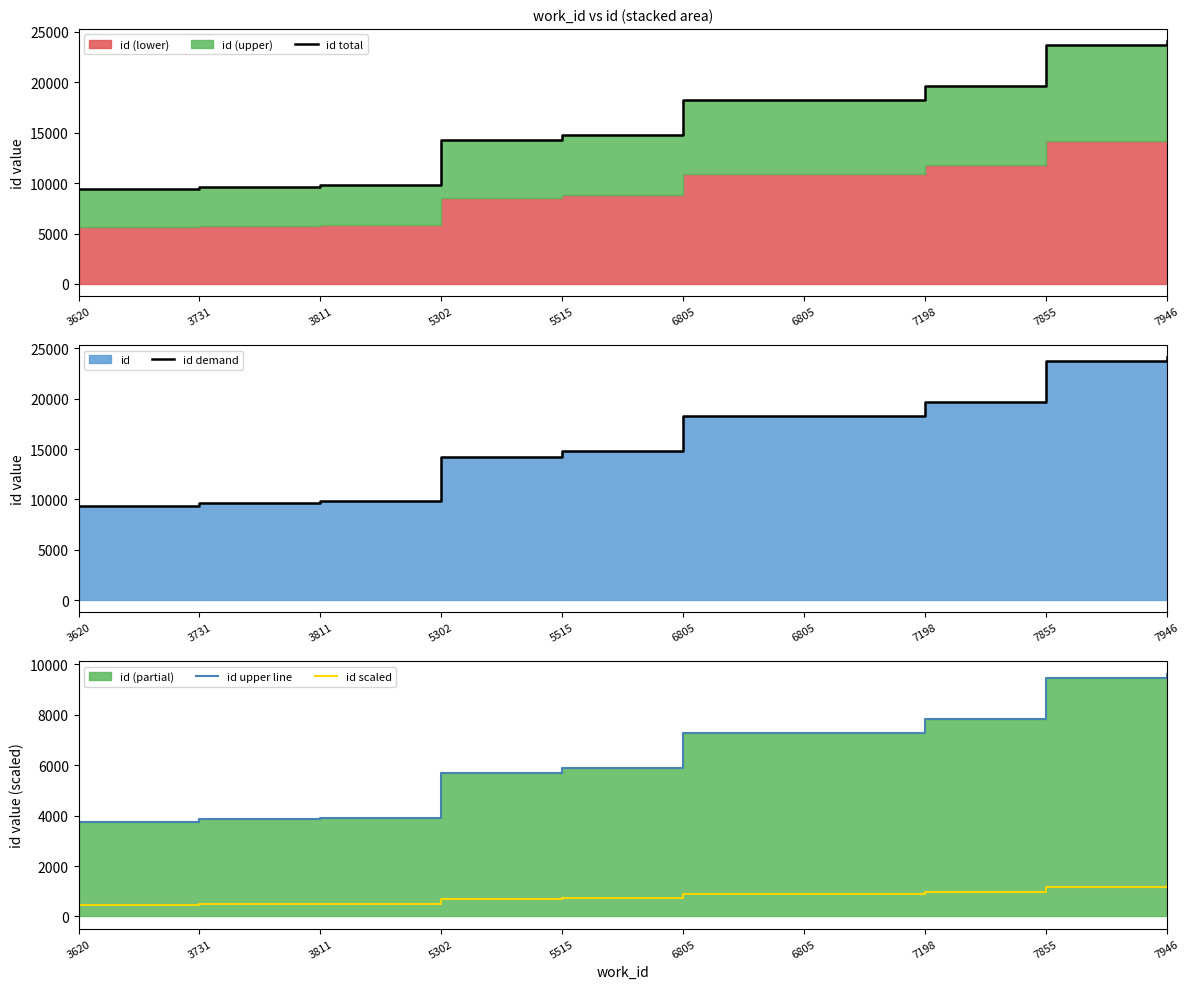

Which series has the largest total across all categories?

id total